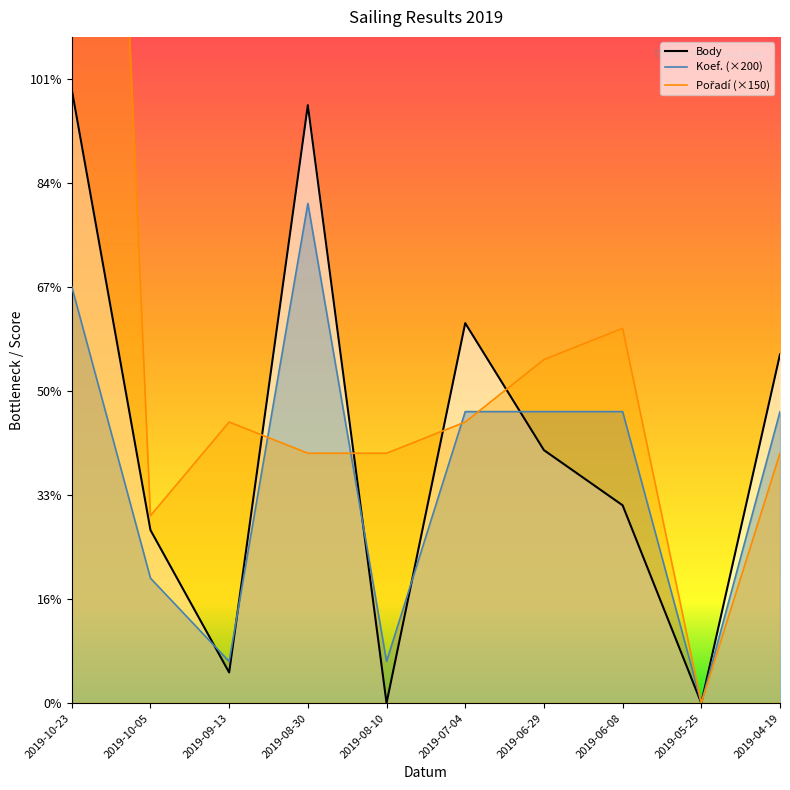

How many lines are shown in the chart?

3